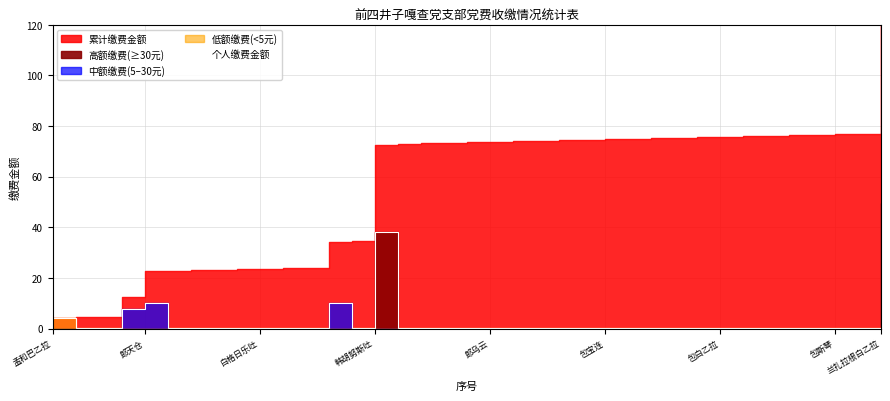

At which label does 个人缴费金额 reach its peak?

兰扎拉根白乙拉